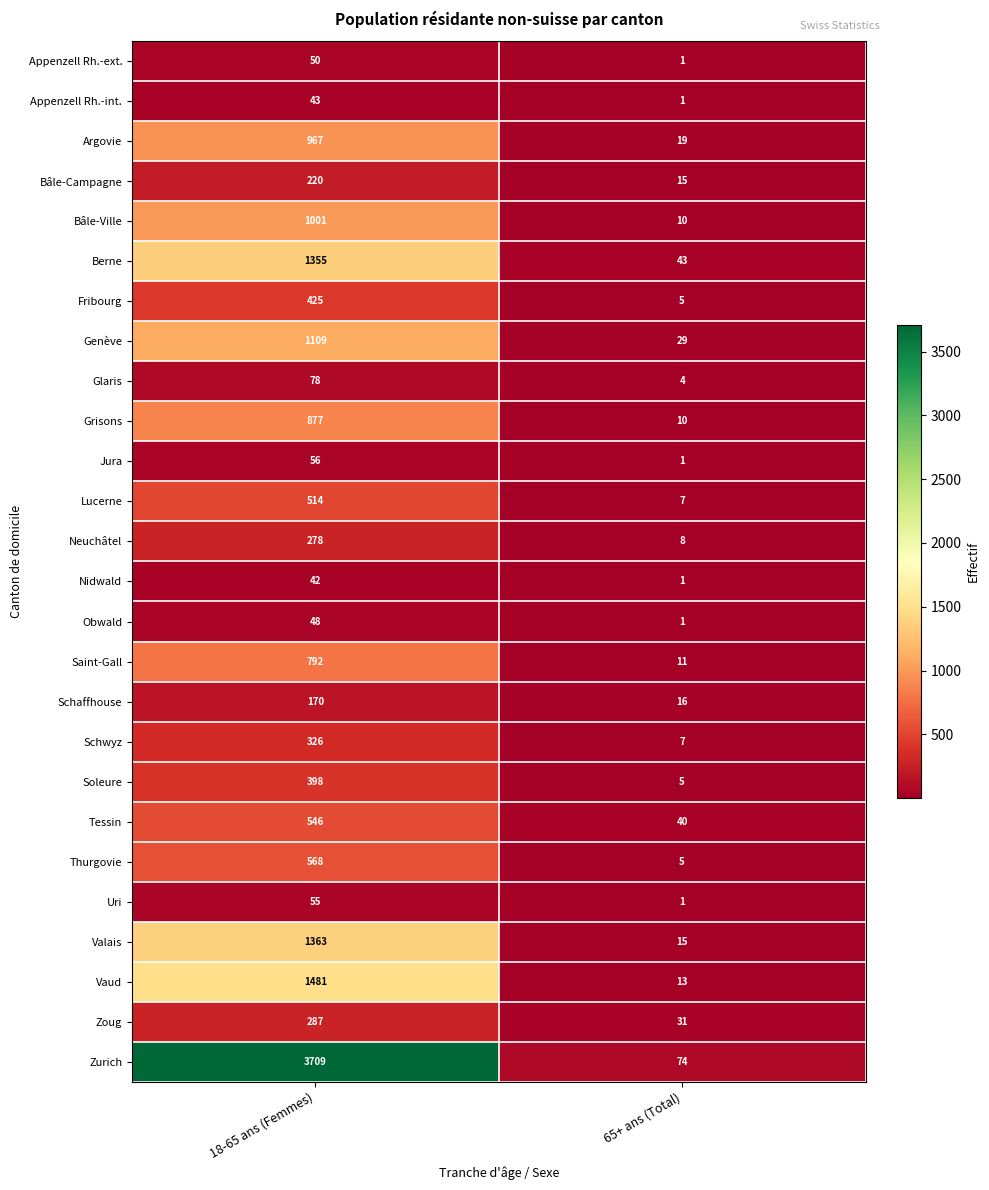

What is the spread (max minus min) of values at 18-65 ans (Femmes)?

3667